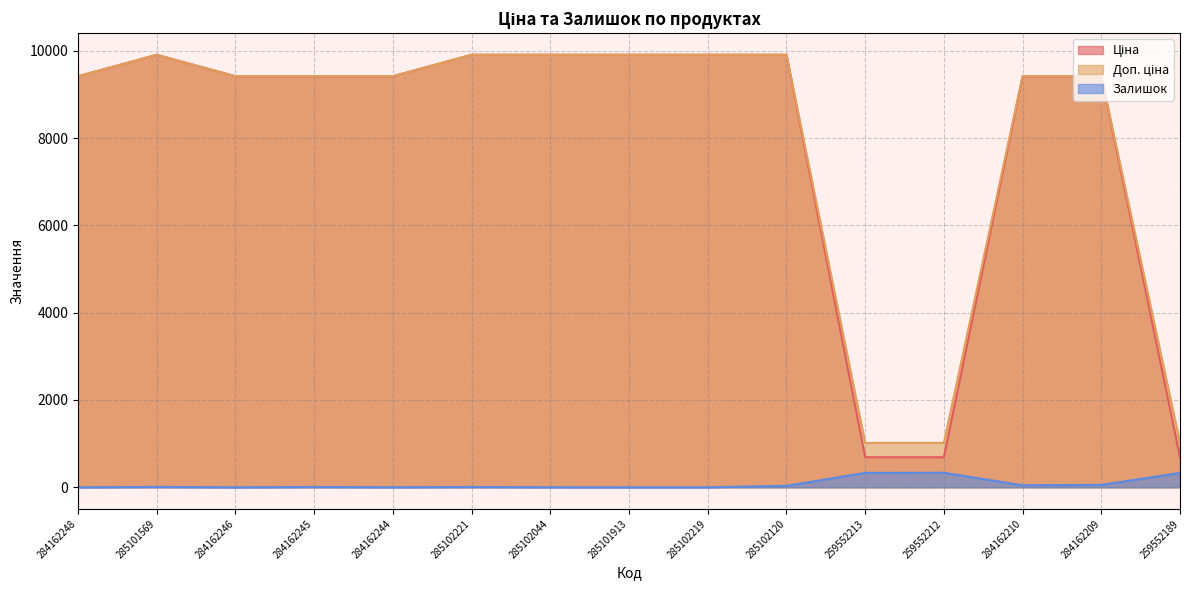

What is the spread (max minus min) of values at 285102044?

9907.5